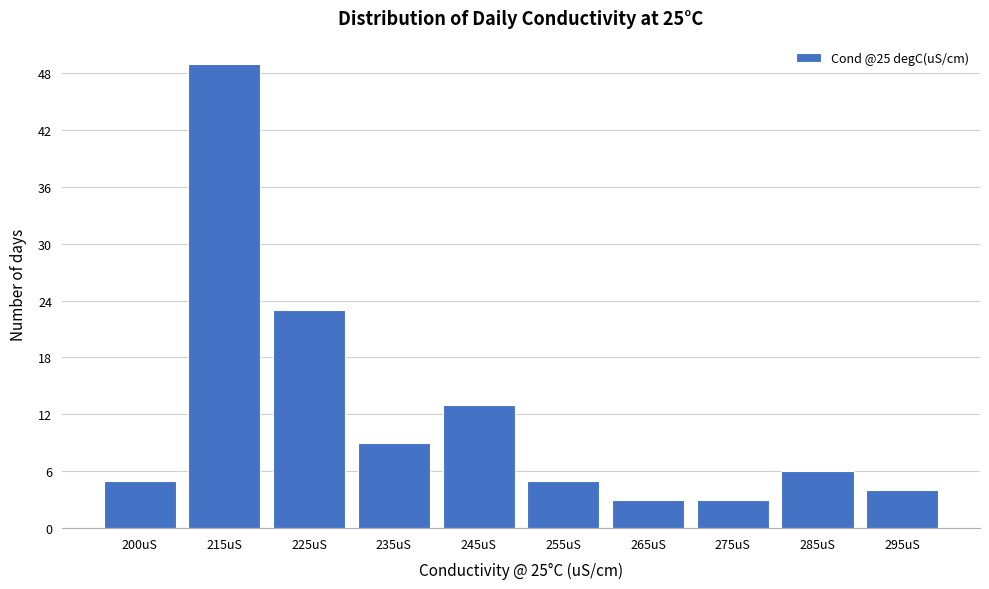

Reading right to left, what are all the values shown in this chart?

4	6	3	3	5	13	9	23	49	5